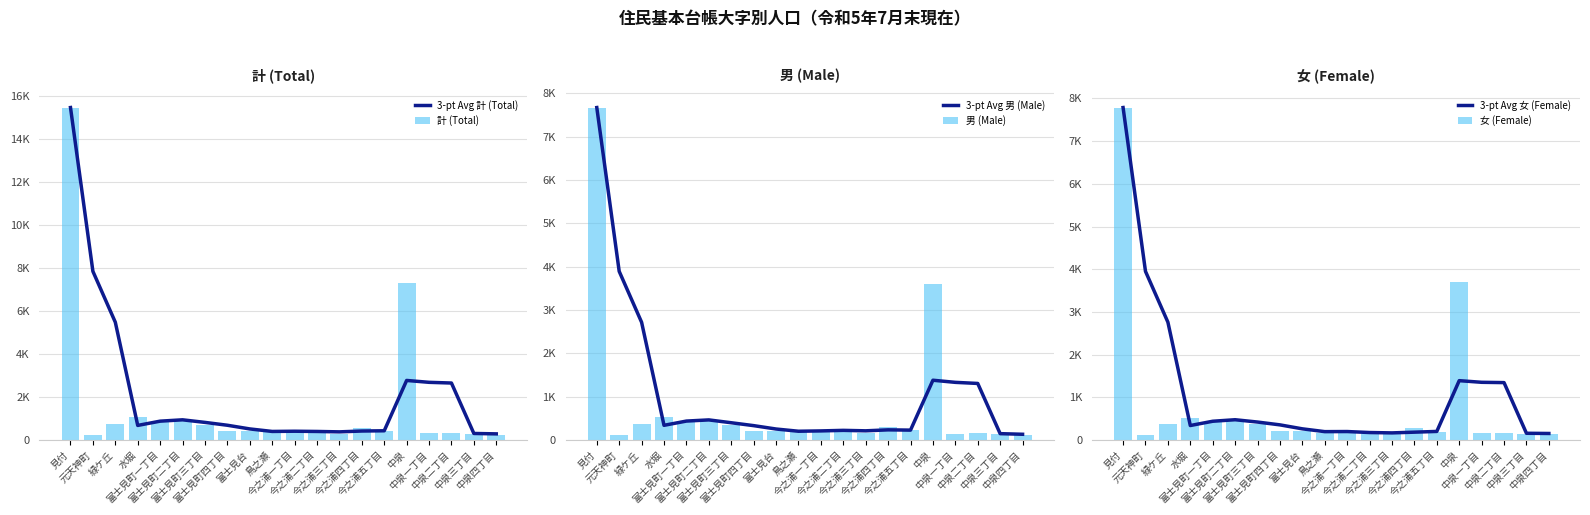

Where does the 計 (Total) series first go above 419?

見付